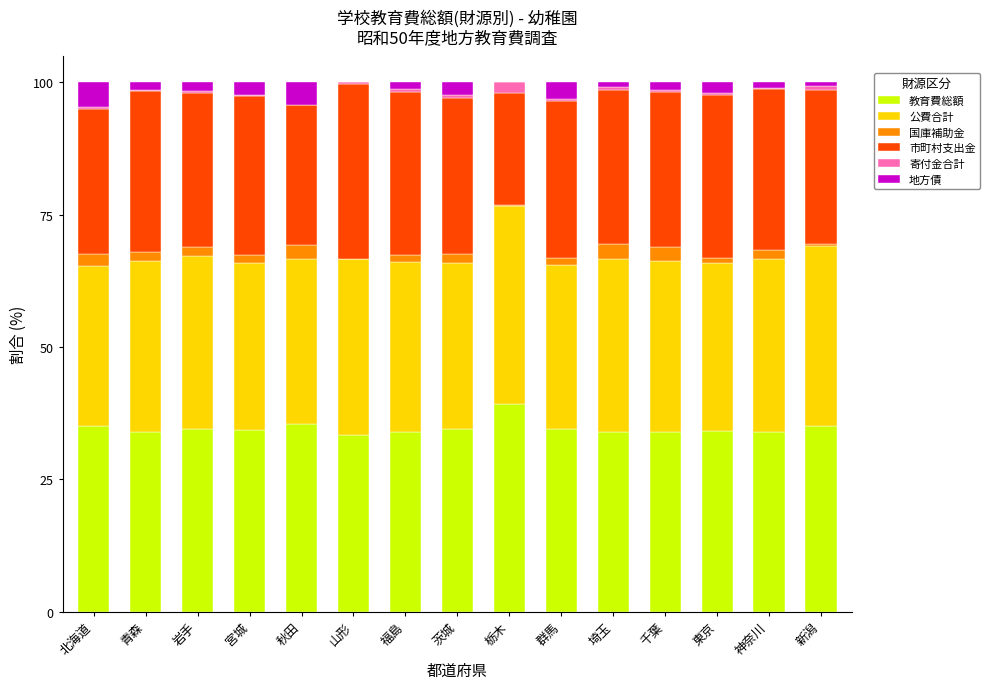

The 教育費総額 series shows 33.4 at 山形. True or false?

True